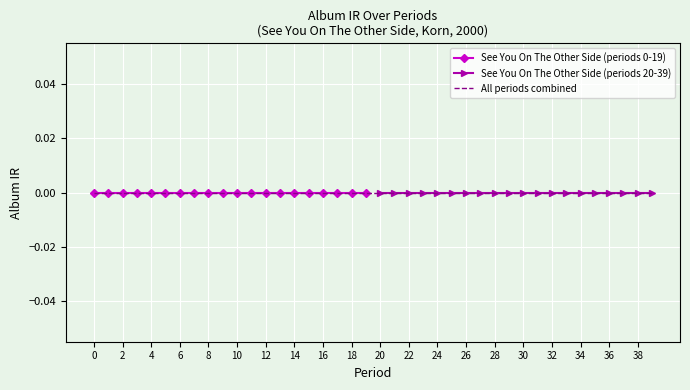

How many distinct data groups are displayed?

2